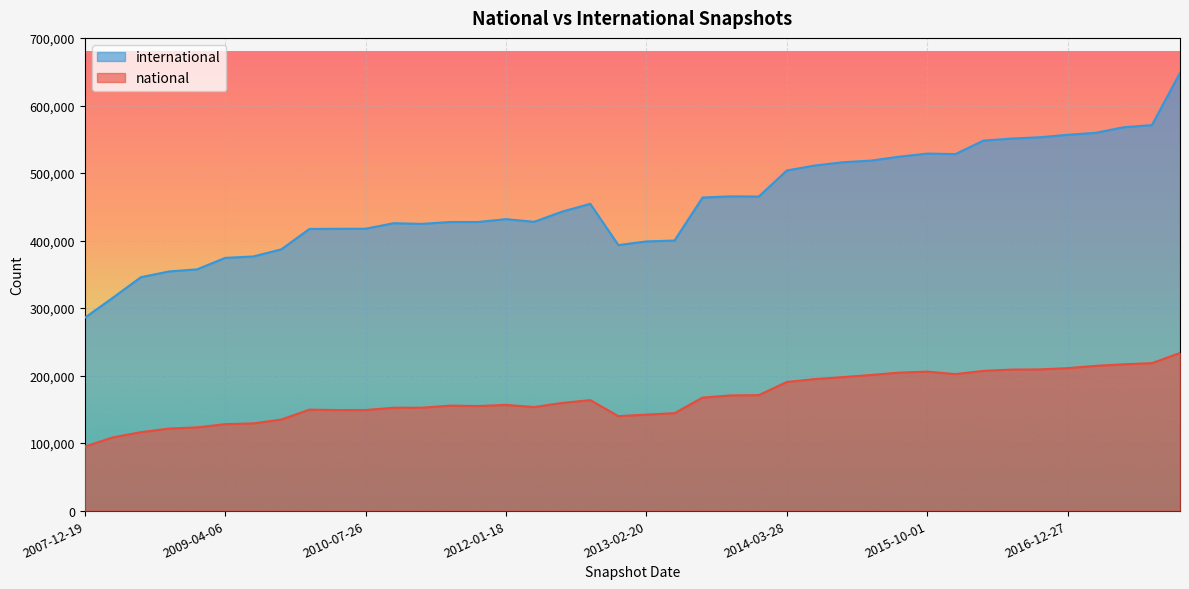

Rank the series at 2013-12-20 from lowest to highest value.

national, international